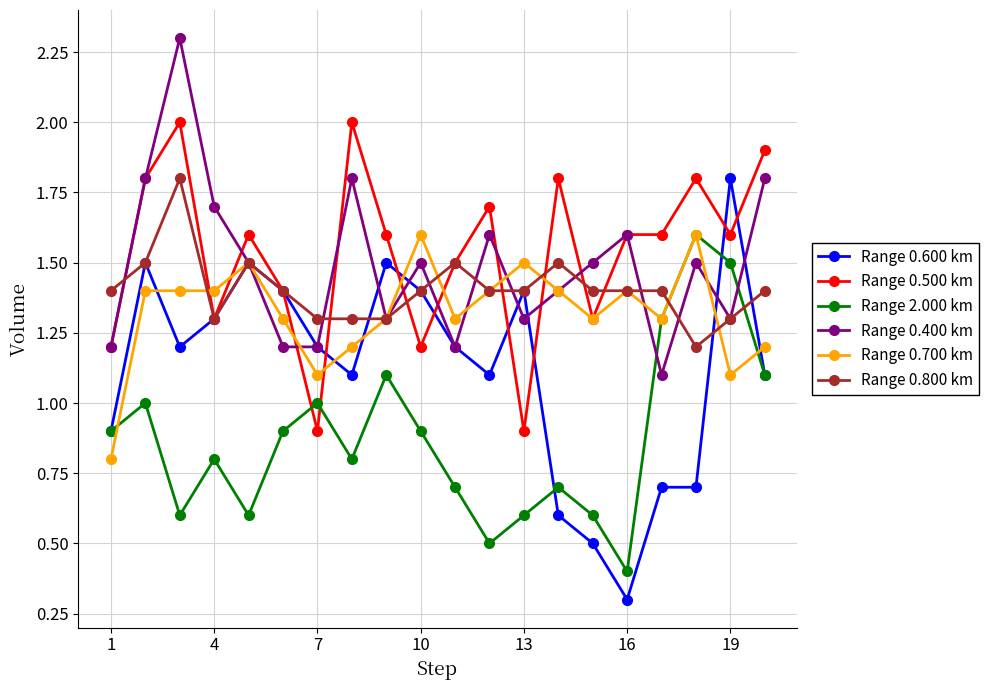

Does the chart have visible grid lines?

Yes